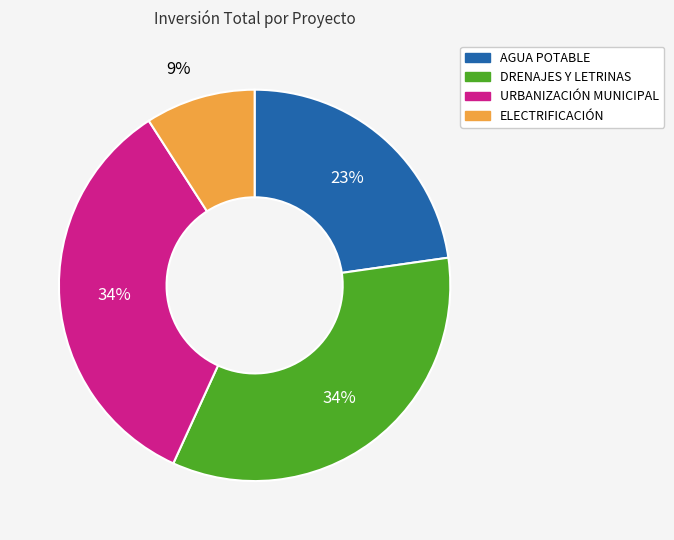

Does any single category account for the majority?

No